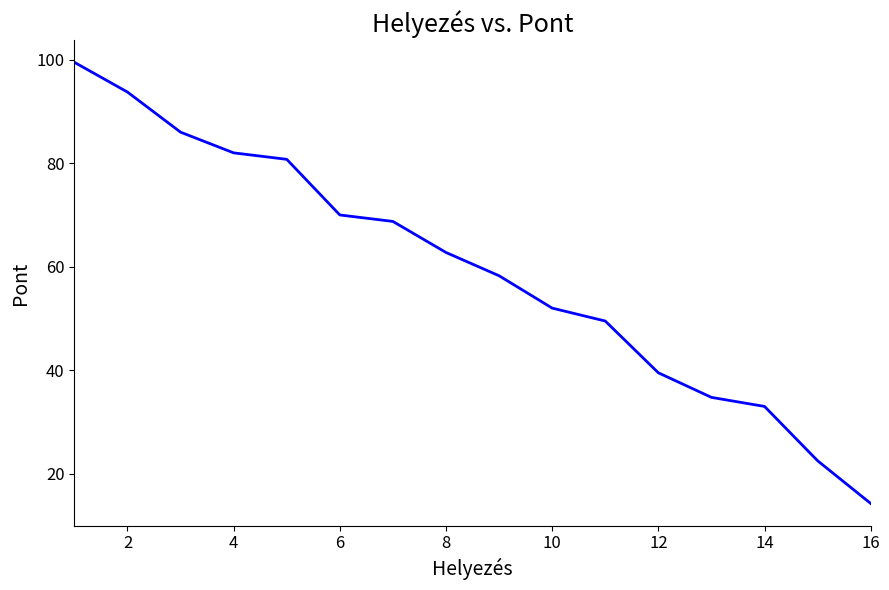

What is the maximum value shown in the chart?

99.5